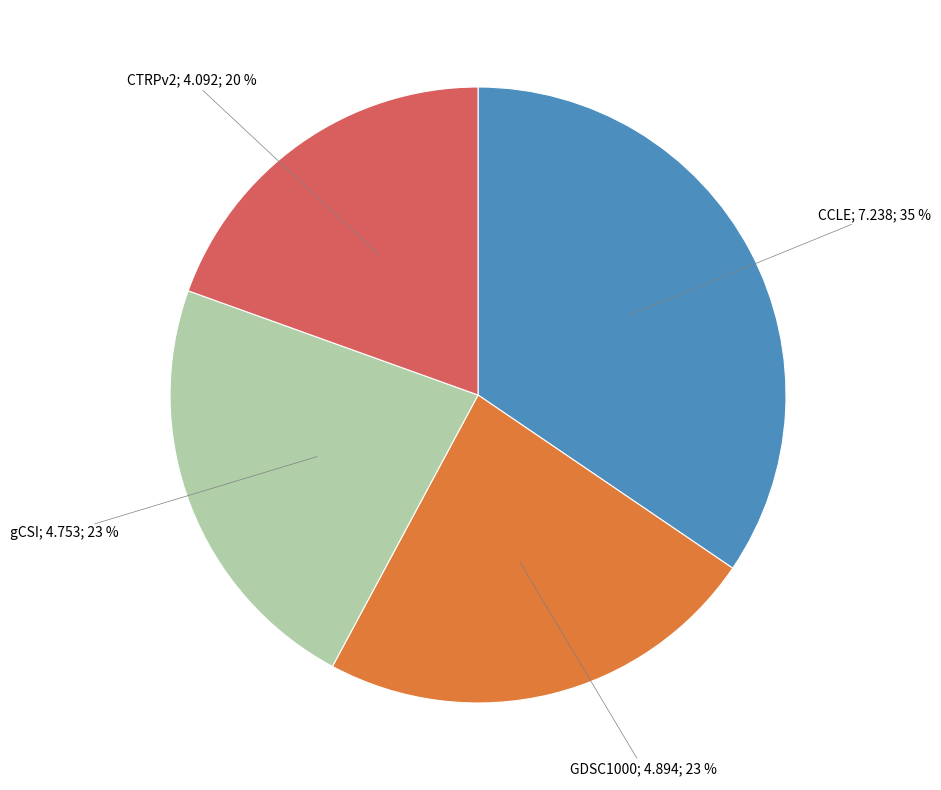

Is there any slice that represents more than half of the pie?

No